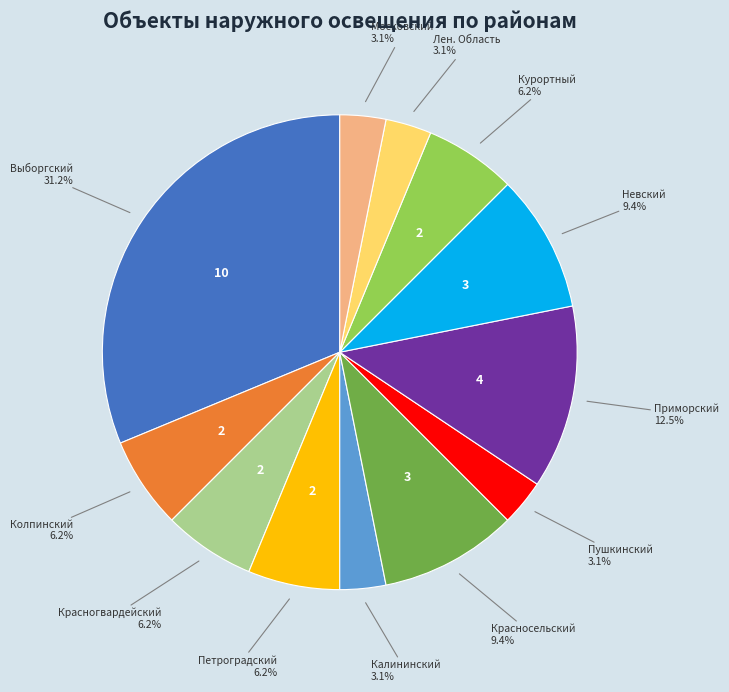

Which category has the biggest portion of the pie?

Выборгский